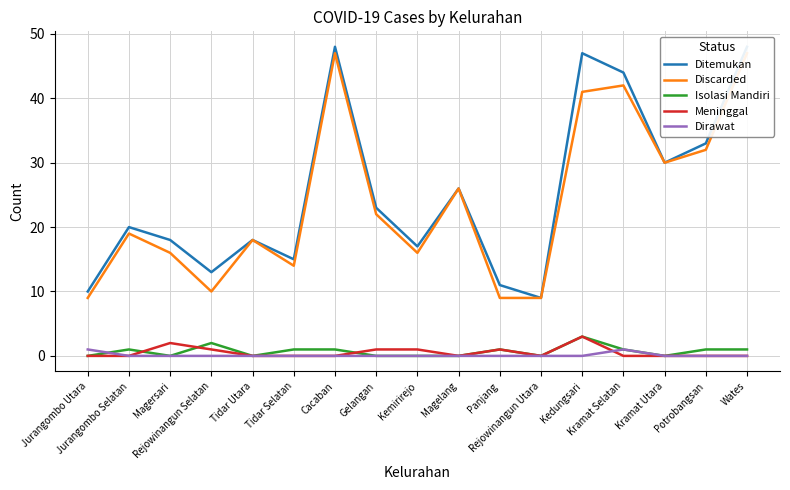

Which series has the largest range (max minus min)?

Ditemukan